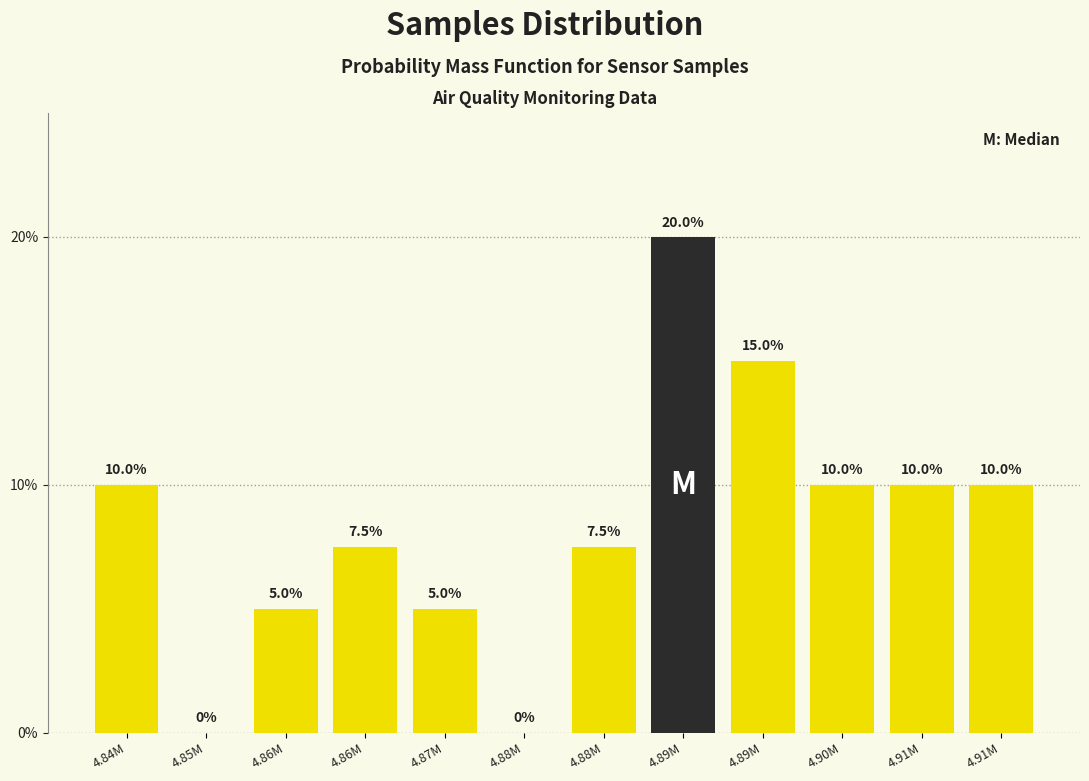

How many values are above zero?

10